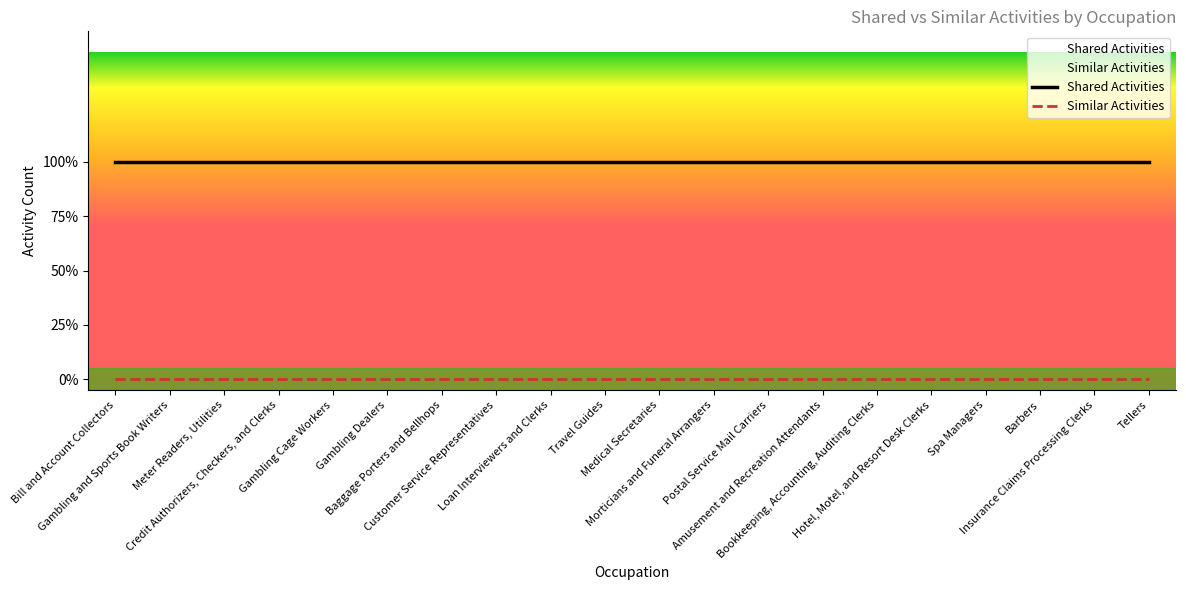

Which category has the lowest value in the Similar Activities series?

Bill and Account Collectors